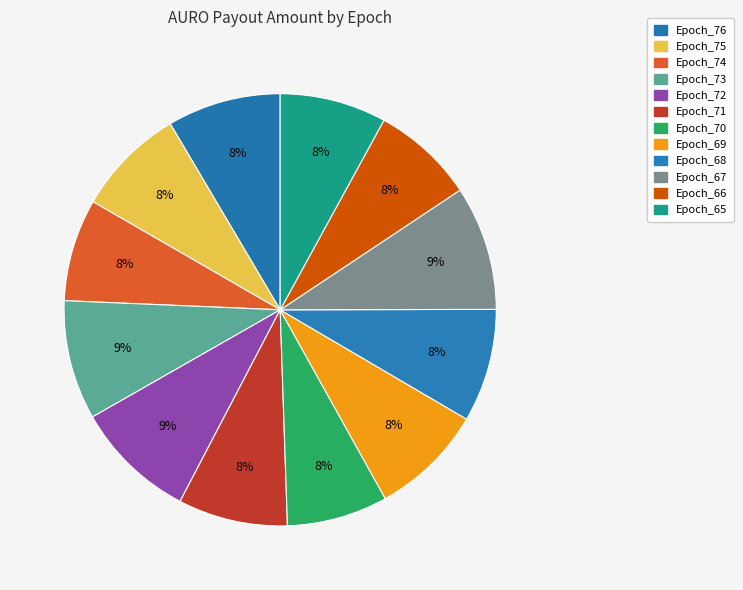

Which has a higher value, Epoch_67 or Epoch_68?

Epoch_67